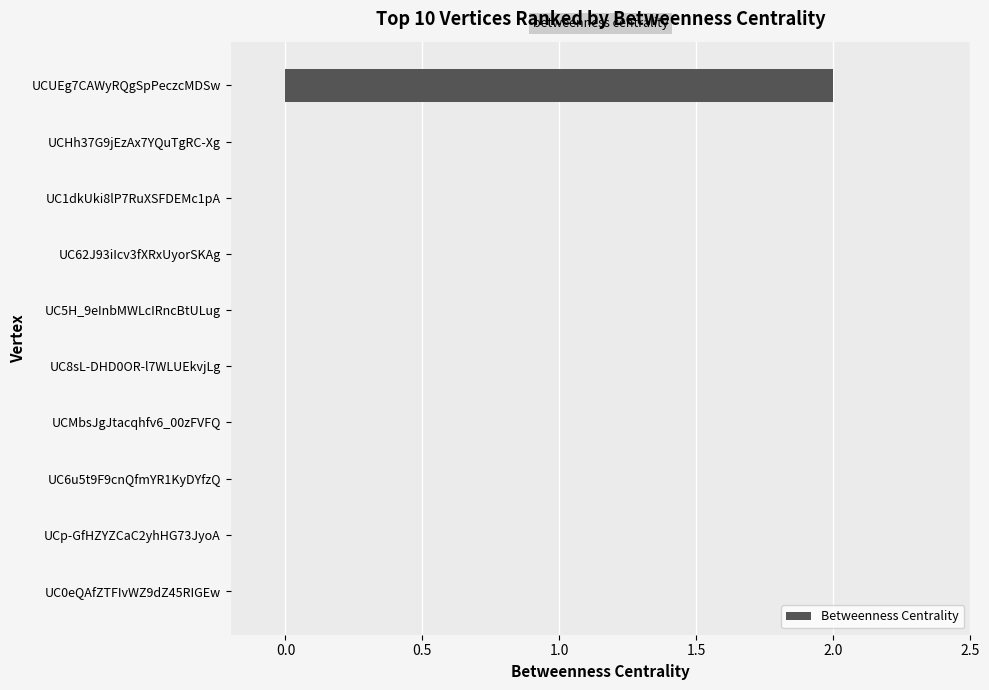

Is it true that the value at UC8sL-DHD0OR-l7WLUEkvjLg is 0?

True